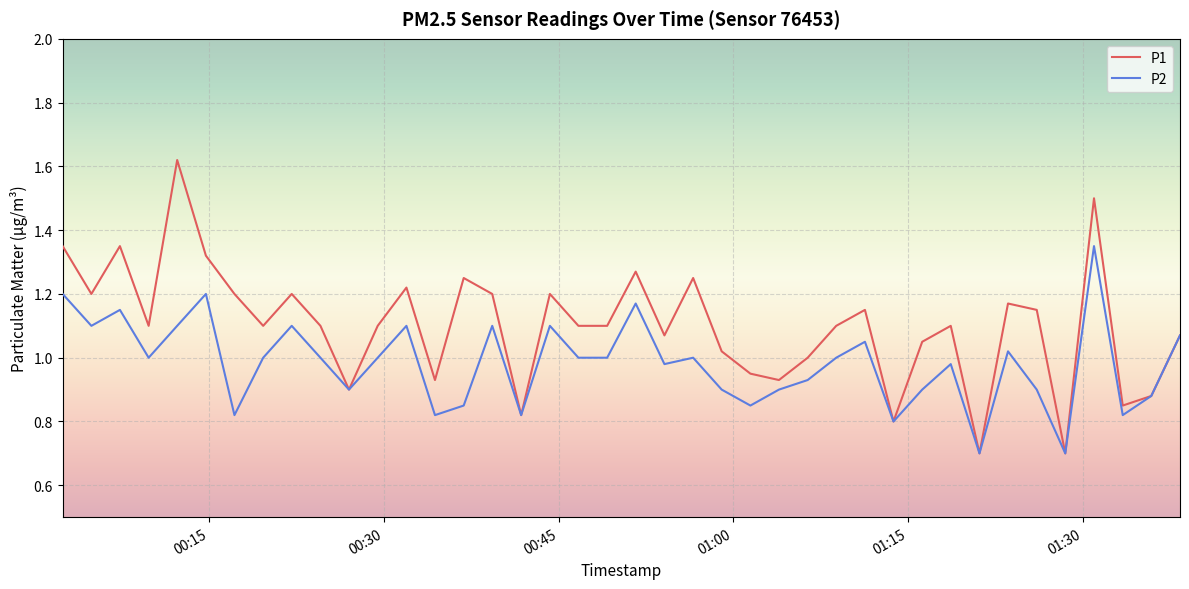

Rank the series by their maximum value, from highest to lowest.

P1, P2